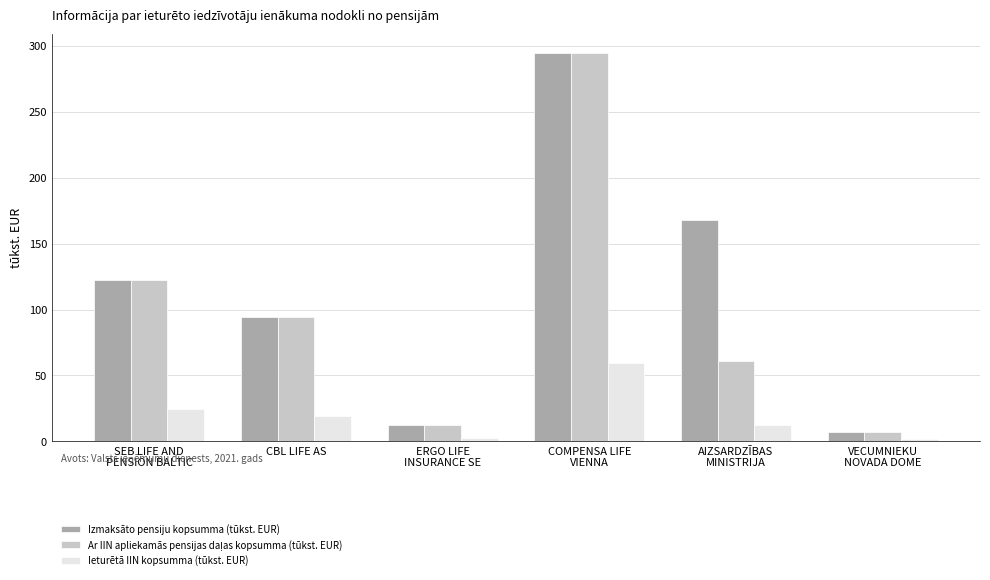

Which category has the lowest value in the Izmaksāto pensiju kopsumma (tūkst. EUR) series?

VECUMNIEKU
NOVADA DOME